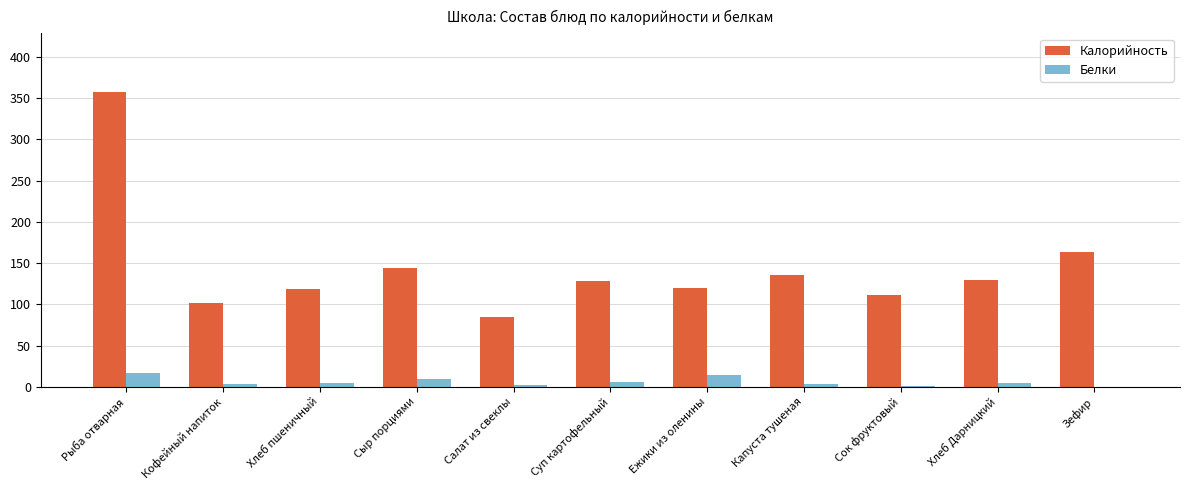

What is the spread (max minus min) of values at Сыр порциями?

135.0